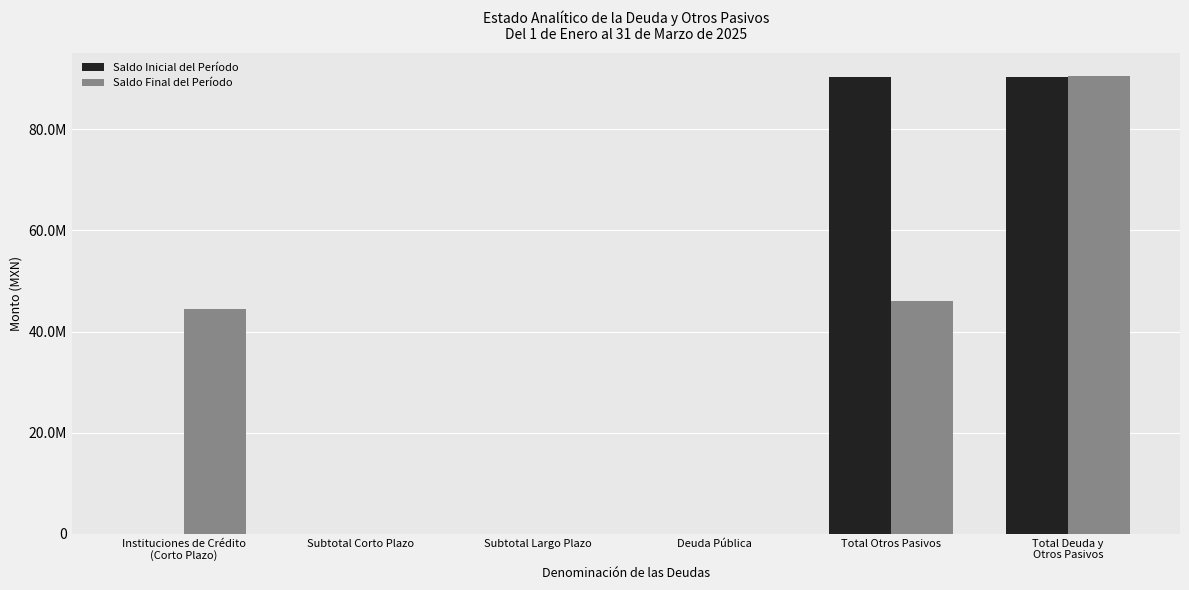

Reading right to left, transcribe all the data shown in this chart.

Saldo Inicial del Período: 90367947.7	90367947.7	0.0	0.0	0.0	0.0
Saldo Final del Período: 90548987.2	46086987.2	0.0	0.0	0.0	44462000.0